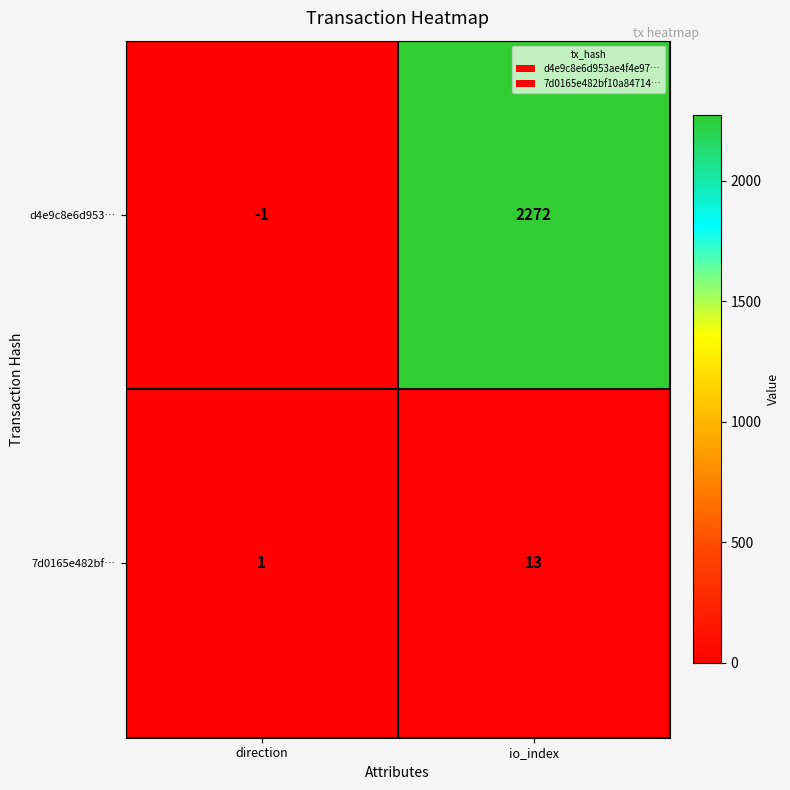

What is the total value across all series at io_index?

2285